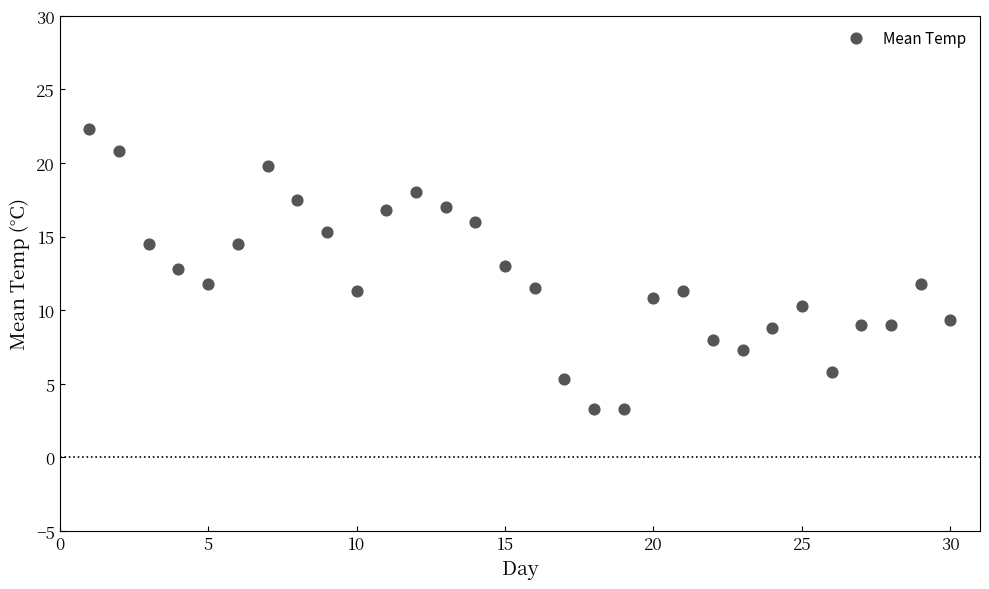

What is the range of Y values (max minus min)?

19.0